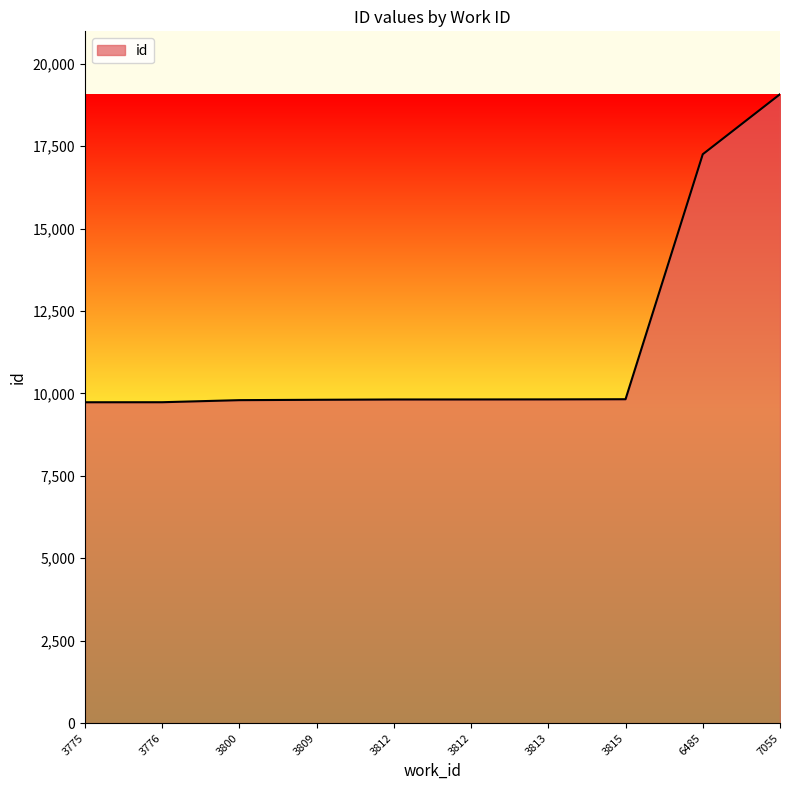

Does the chart have visible grid lines?

No